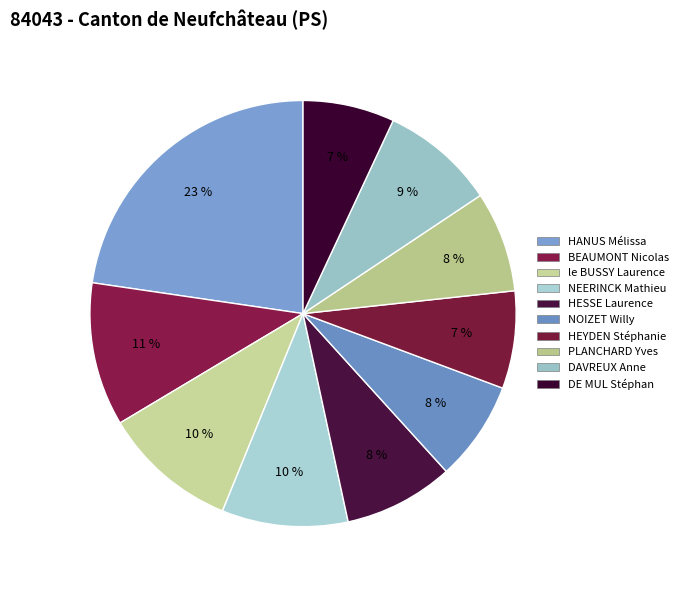

How much of the chart is everything except HESSE Laurence?

91.7%